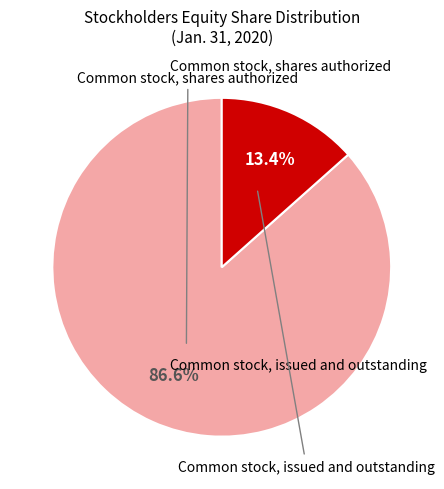

Is there any slice that represents more than half of the pie?

Yes